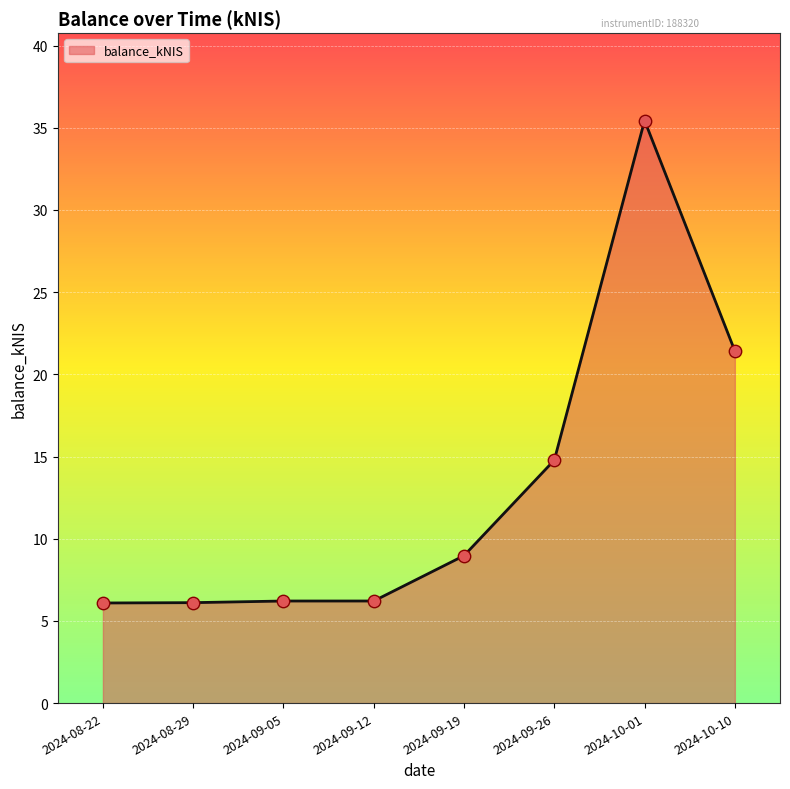

What is the change in value from 2024-08-22 to 2024-09-26?

+8.7